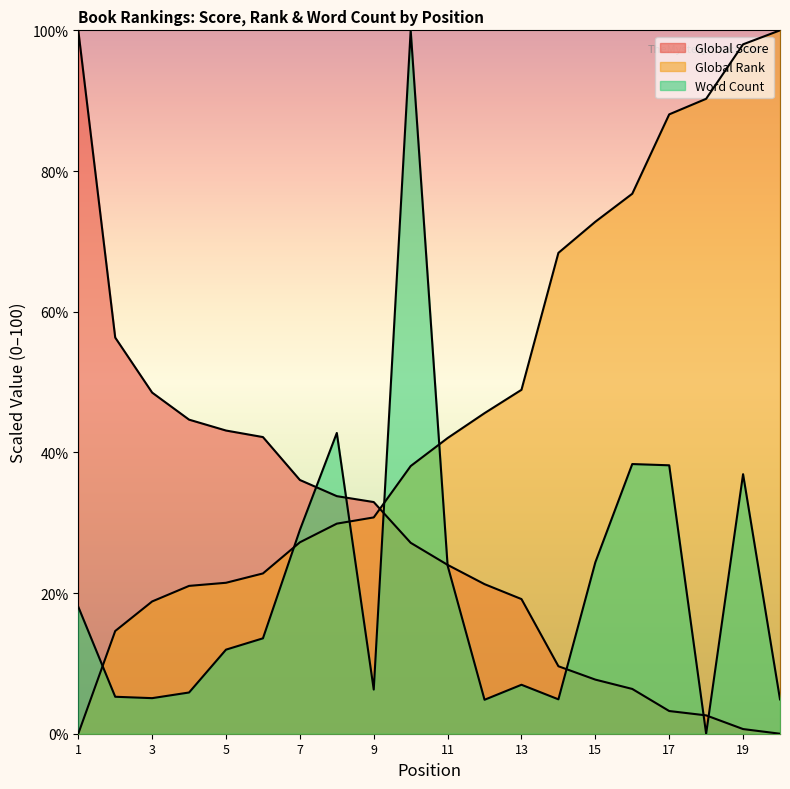

True or false: Global Score has a value of 2.6 at 18.

True